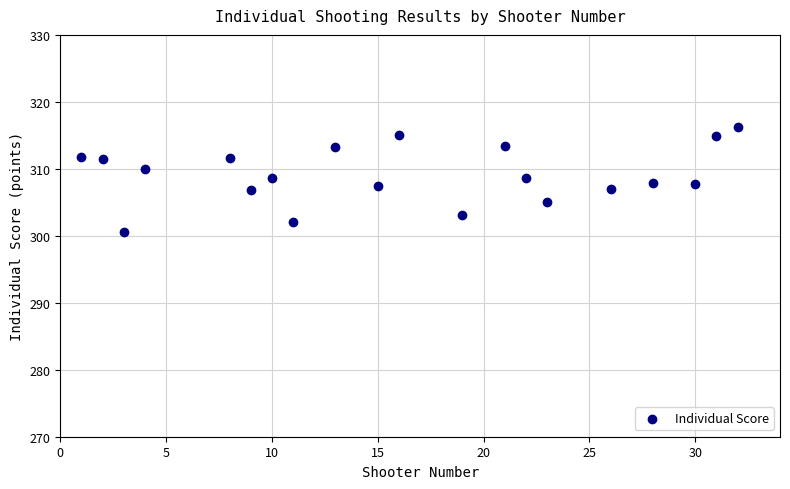

What is the range of Y values (max minus min)?

15.6